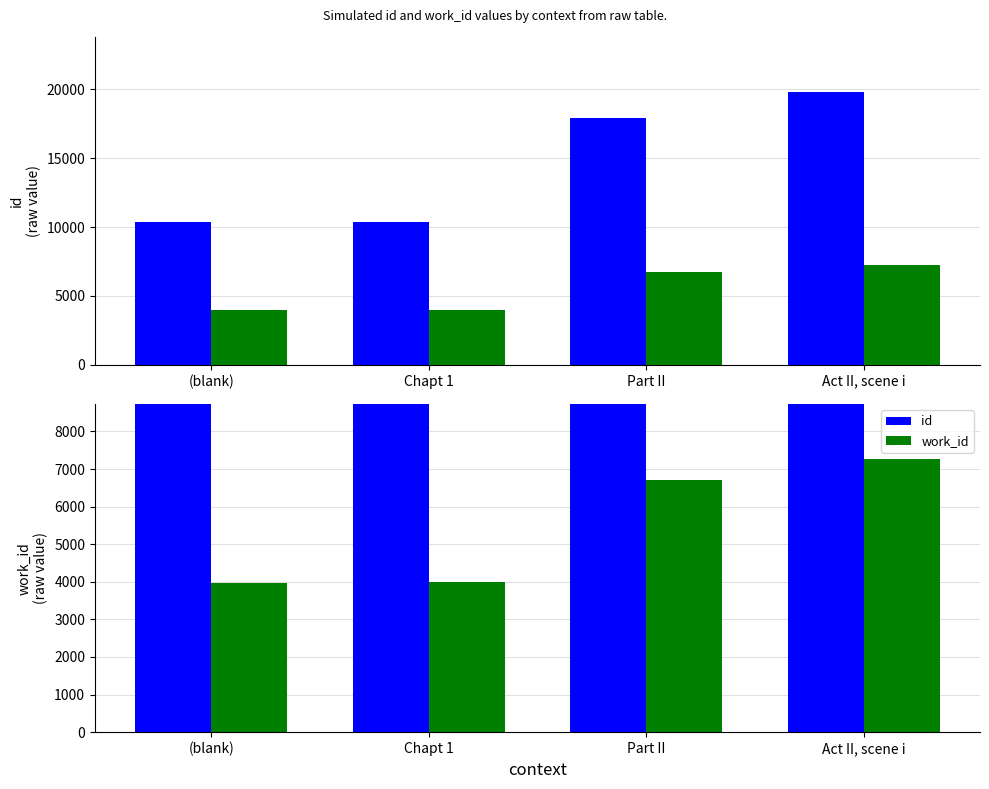

Reading right to left, list all the values displayed in this chart.

id: 19819	17875	10350	10340
work_id: 7271	6718	3985	3981